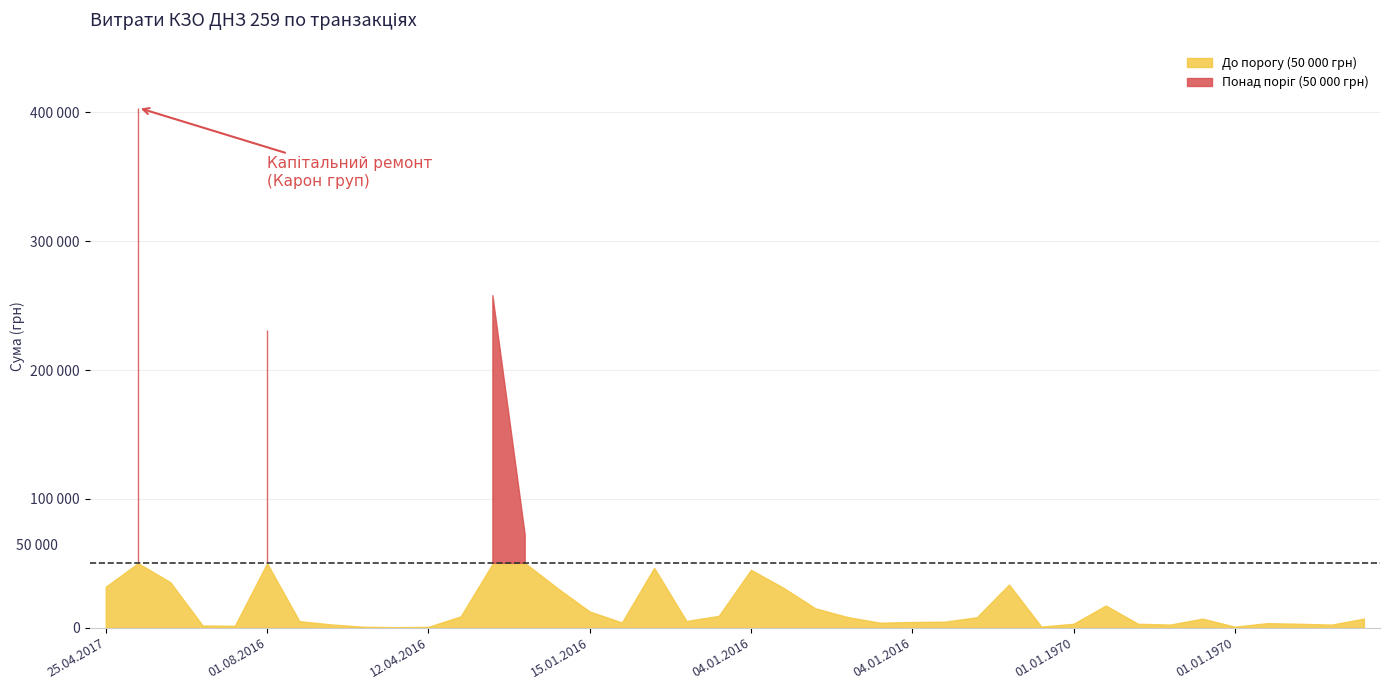

Reading left to right, extract all data points from this chart.

31791.0	403612.2	35280.0	1680.0	1374.7	231385.1	5050.0	2450.0	697.0	400.0	594.0	8714.7	257711.3	72263.9	30691.7	12545.3	4005.8	46405.4	5157.9	9126.0	44864.5	31015.7	14954.4	8199.0	3831.8	4378.5	4605.2	8065.2	33446.5	813.0	3000.0	17161.0	3000.0	2361.9	7000.0	720.0	3491.4	3000.0	2361.9	7000.0